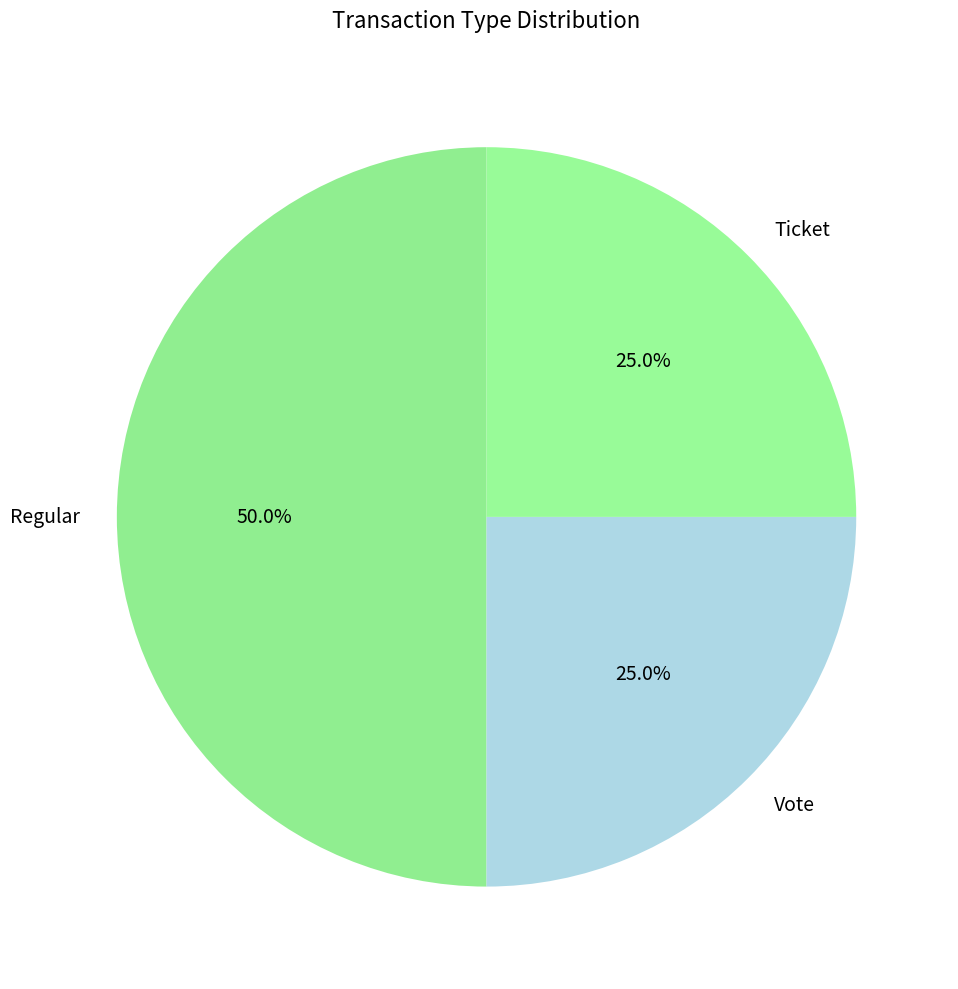

To the nearest percent, what percentage of the pie is Regular?

50%